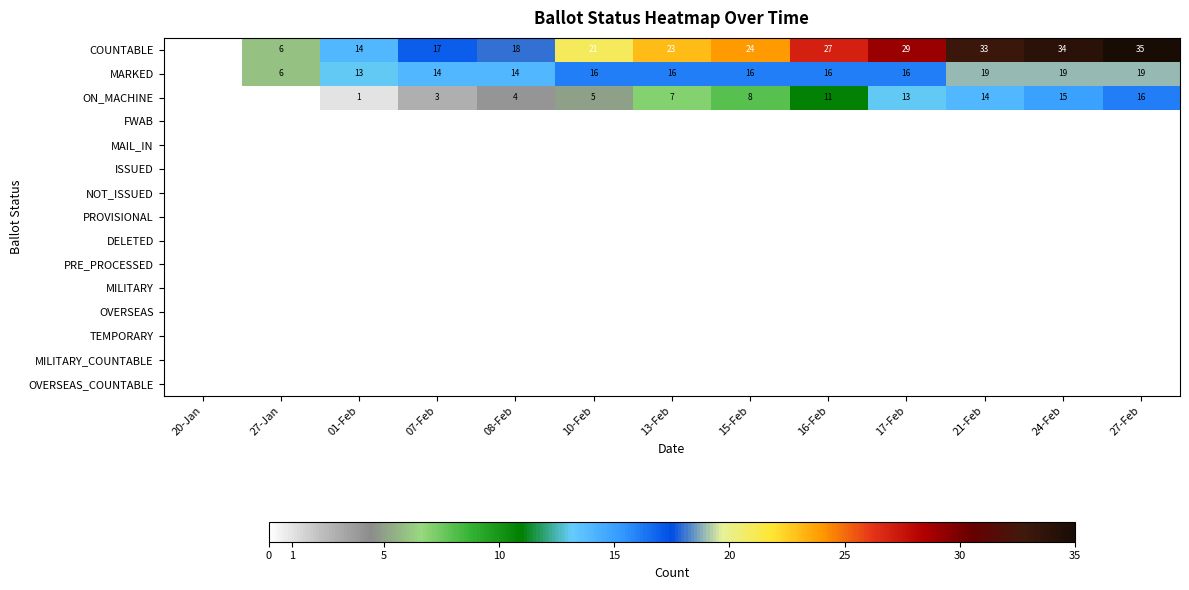

True or false: MARKED has a value of 3 at 17-Feb.

False